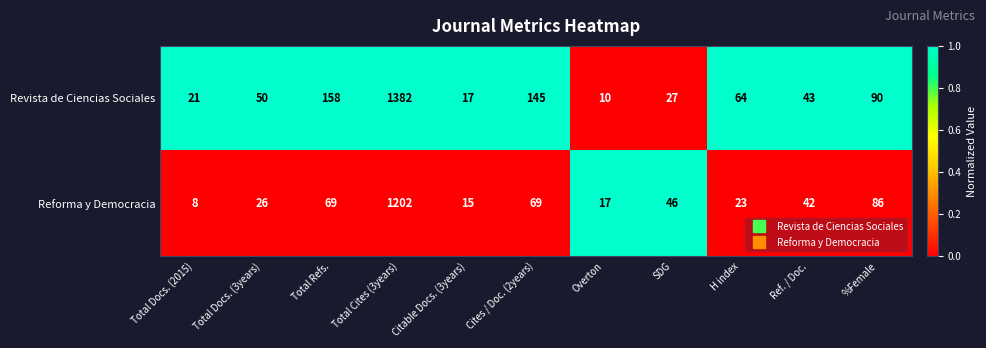

Which category has the highest value across all series?

Total Cites (3years)